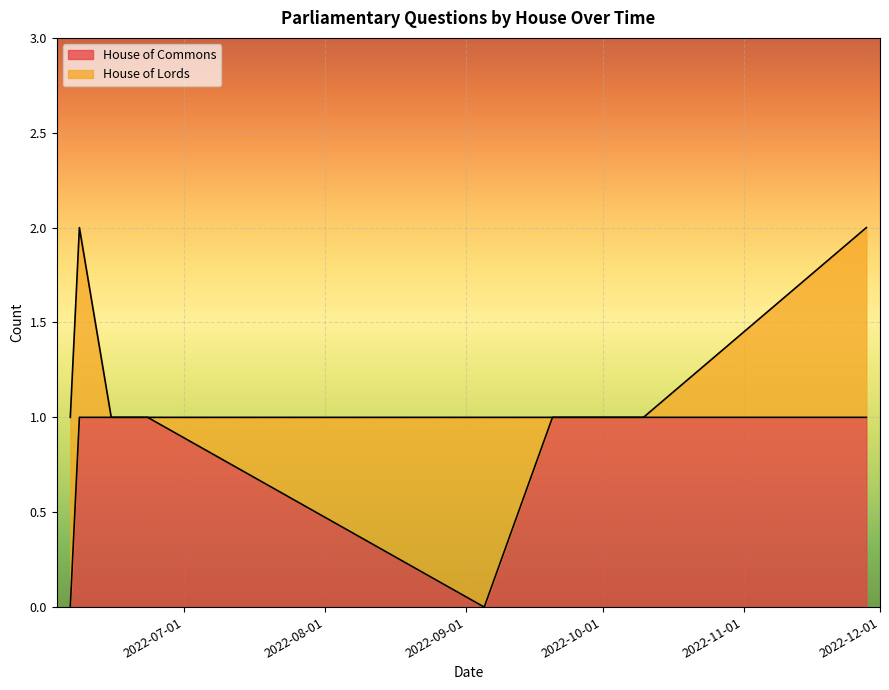

How many times do House of Commons and House of Lords cross each other?

4